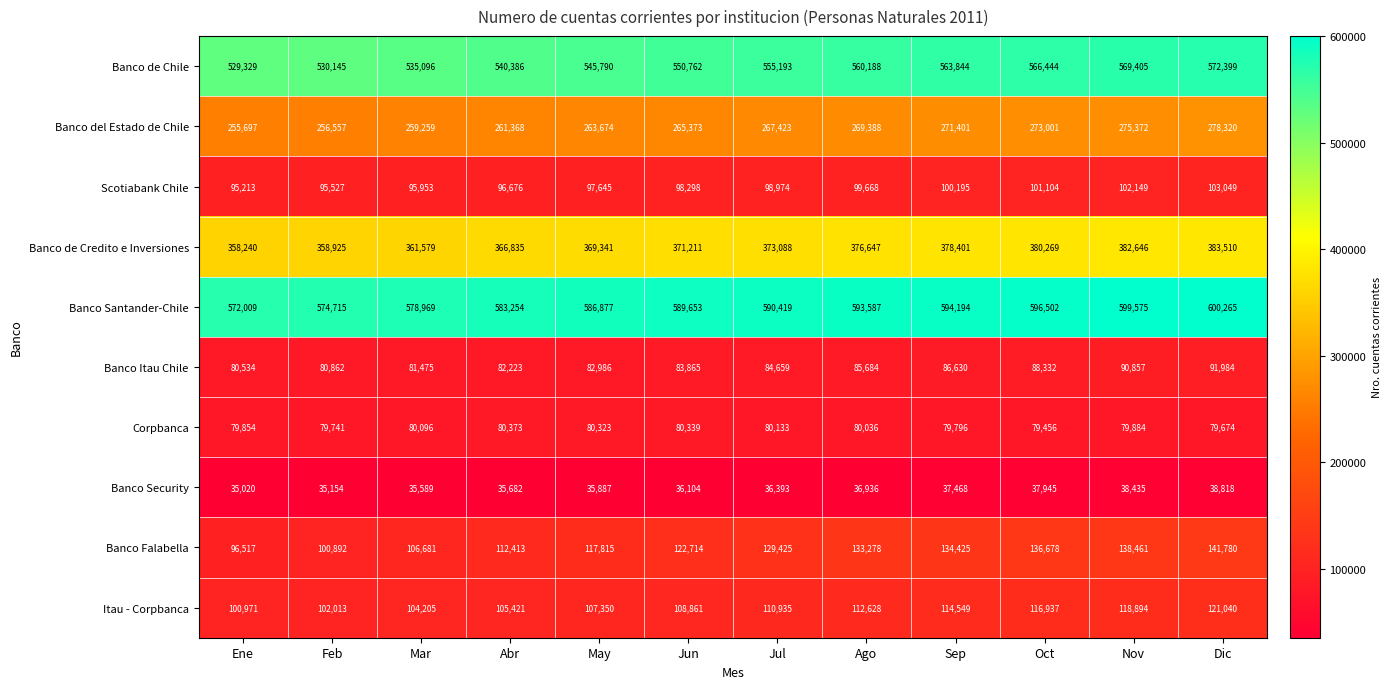

Which series has the largest total across all categories?

Banco Santander-Chile